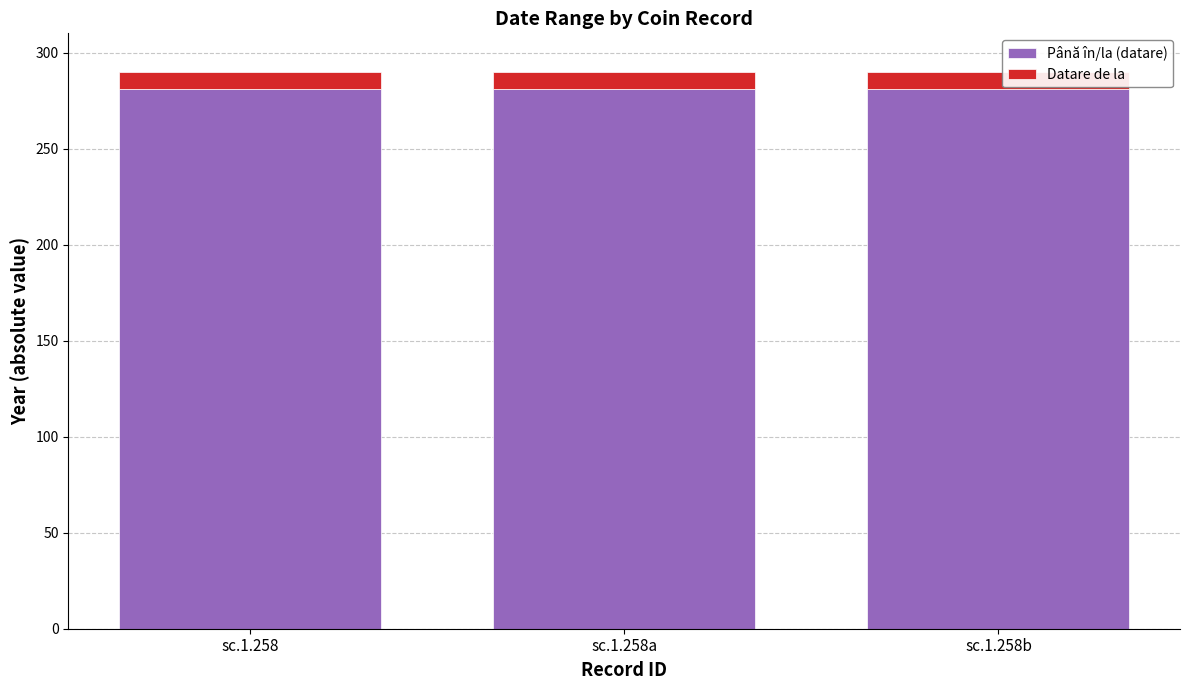

What is the total value across all series at sc.1.258?

290